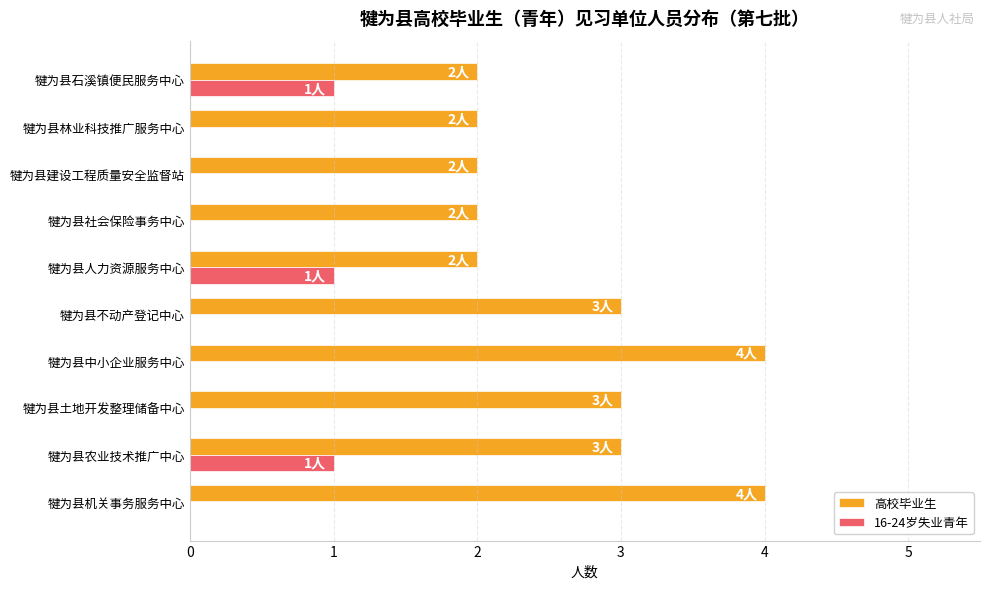

What is the total value across all series at 犍为县农业技术推广中心?

4